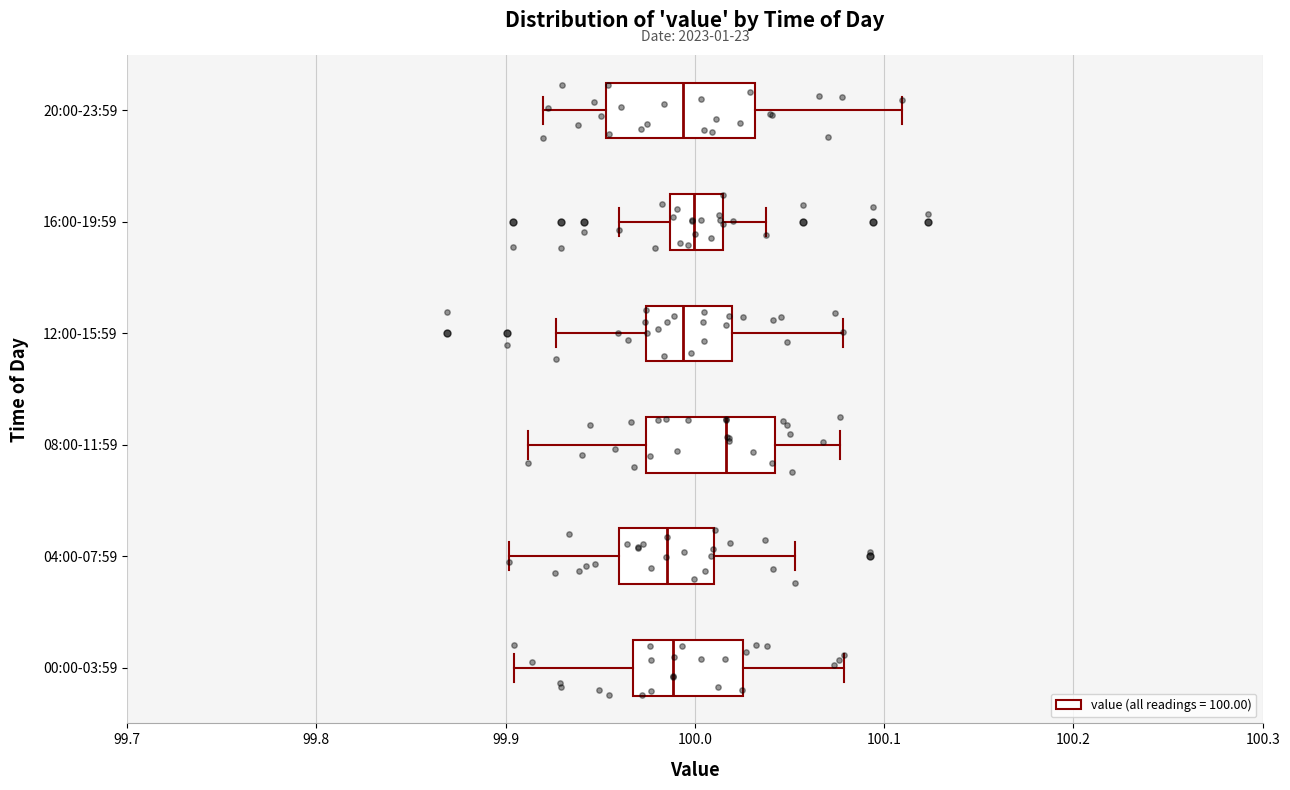

Reading bottom to top, transcribe this box plot: for each box, give where its median line is, the range the box spans, and where its two whiskers end, as read against the x-axis. The values are not printed on the chart, so give them approximately, as read against the axis.

00:00-03:59: median 99.99, box 99.97 to 100.03, whiskers 99.90 to 100.08
04:00-07:59: median 99.99, box 99.96 to 100.01, whiskers 99.90 to 100.05
08:00-11:59: median 100.02, box 99.97 to 100.04, whiskers 99.91 to 100.08
12:00-15:59: median 99.99, box 99.97 to 100.02, whiskers 99.93 to 100.08
16:00-19:59: median 100.00, box 99.99 to 100.01, whiskers 99.96 to 100.04
20:00-23:59: median 99.99, box 99.95 to 100.03, whiskers 99.92 to 100.11